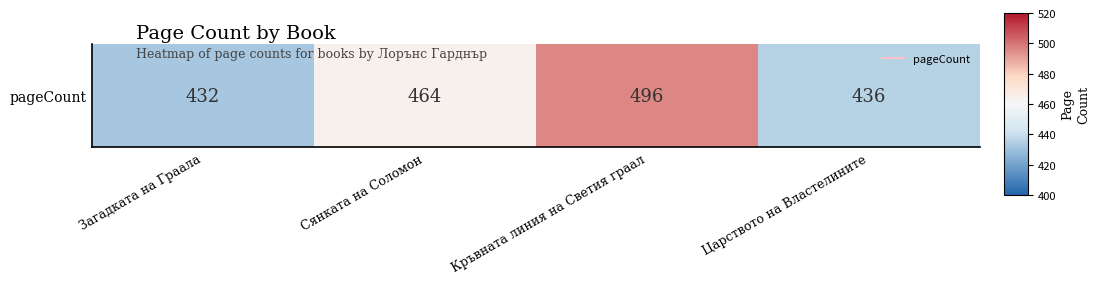

What is the smallest value displayed?

432